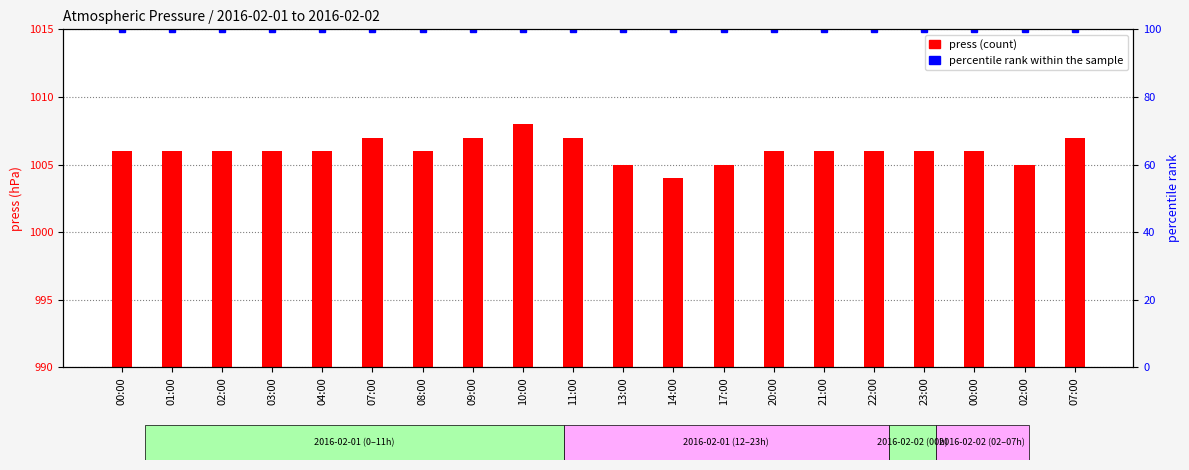

What is the value of the press bar at the 16th from the left?

1006